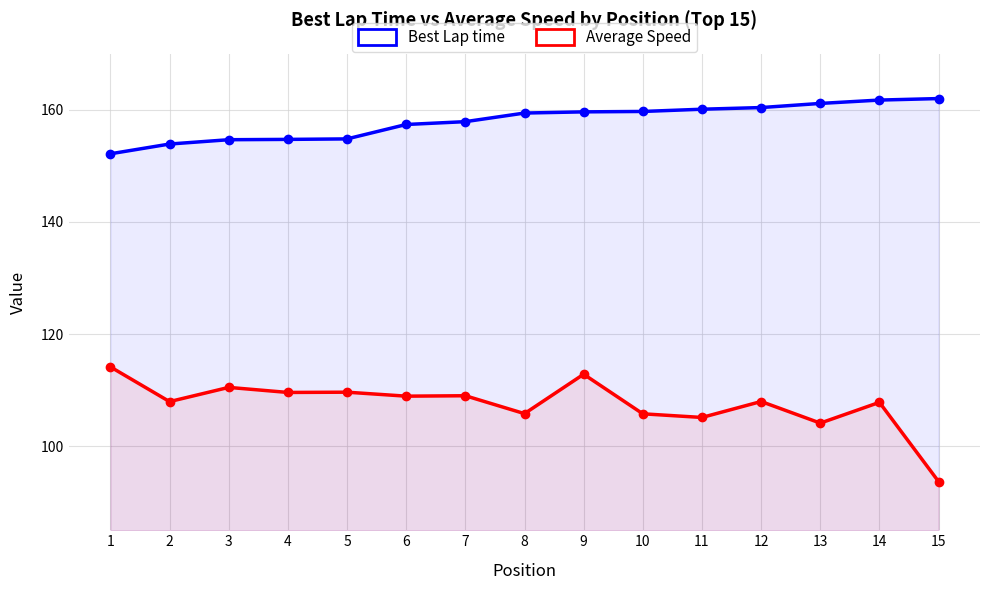

How many lines are shown in the chart?

2